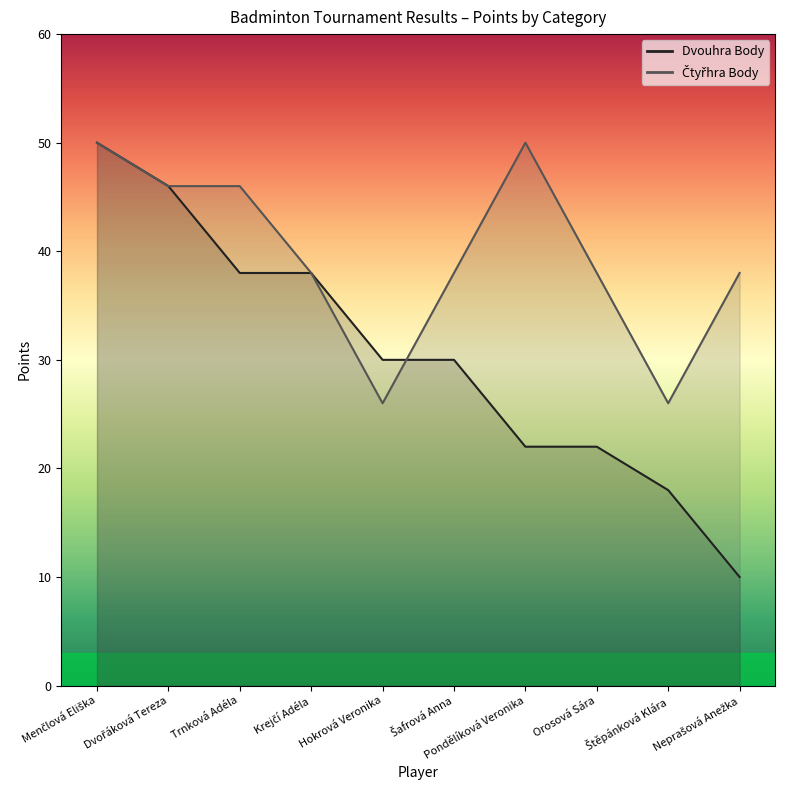

What is the value of the Čtyřhra Body point at the 9th from the left?

26